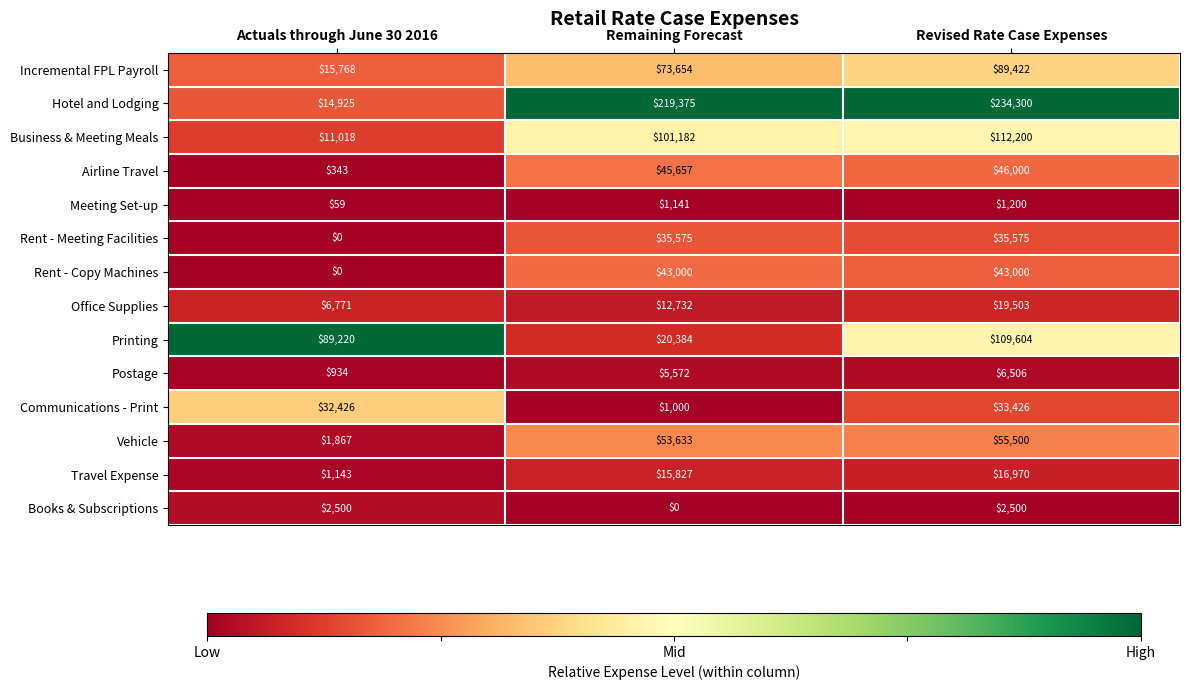

What is the total value across all series at Actuals through June 30 2016?

176974